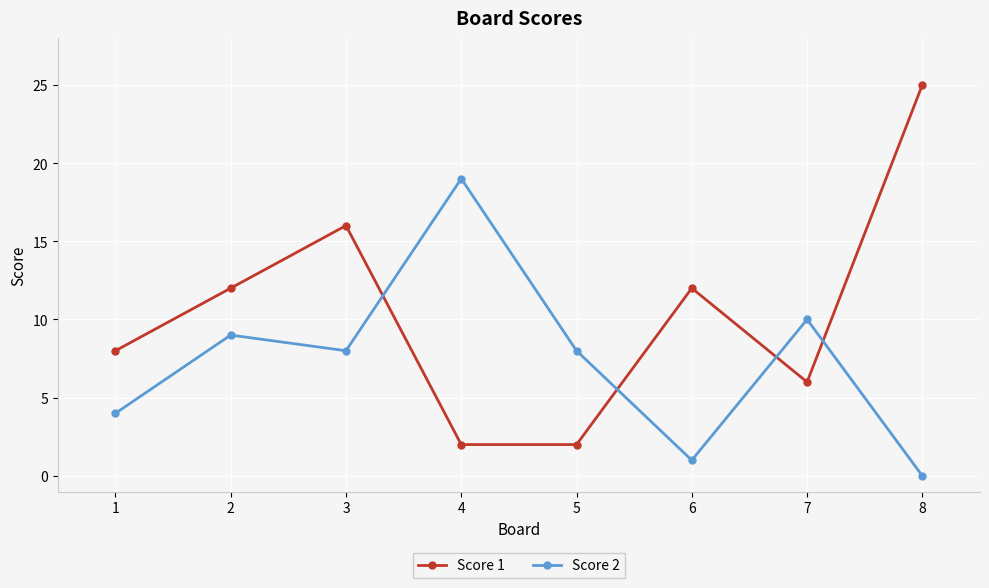

What is the difference between the maximum and minimum values in the Score 1 series?

23